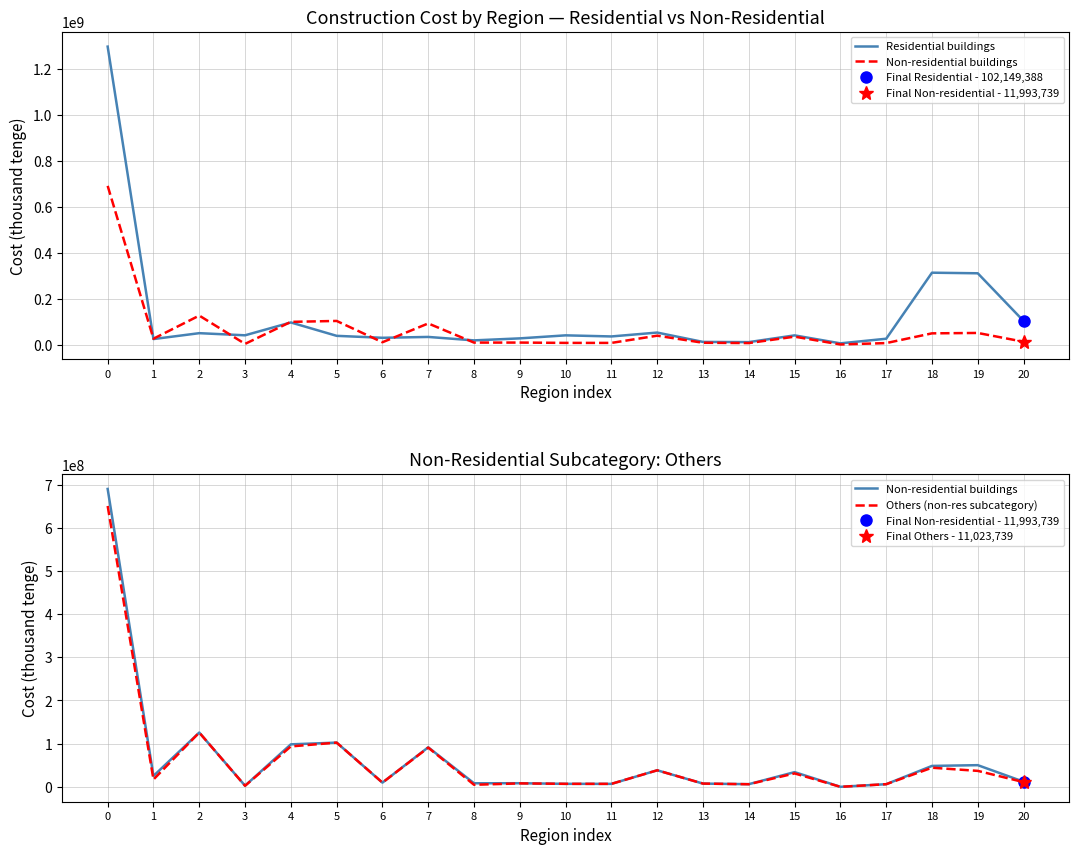

In Non-residential buildings, how many points are higher than both neighbors (excluding endpoints)?

7